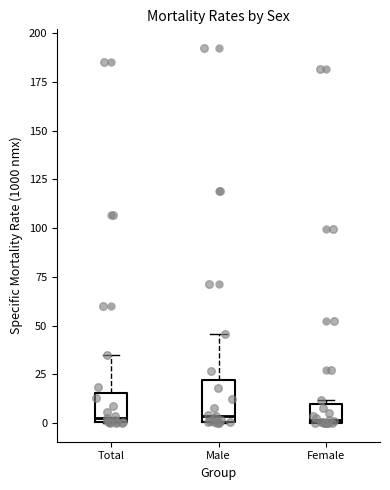

Where is the lower edge of the box for Female on the y-axis? The values are not printed on the chart, so give them approximately, as read against the axis.

0